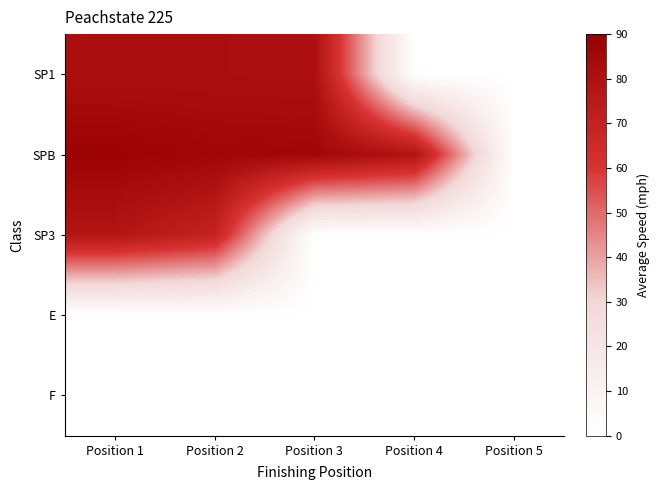

List the series in order of their peak value, highest first.

SPB, SP1, SP3, E, F